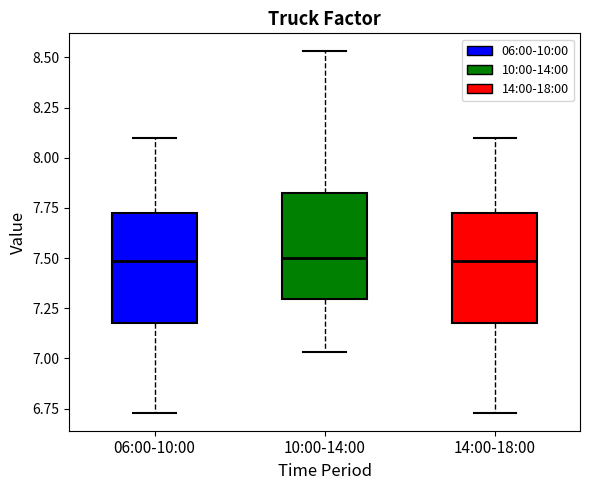

Where is the lower edge of the box for 14:00-18:00 on the y-axis? The values are not printed on the chart, so give them approximately, as read against the axis.

7.20